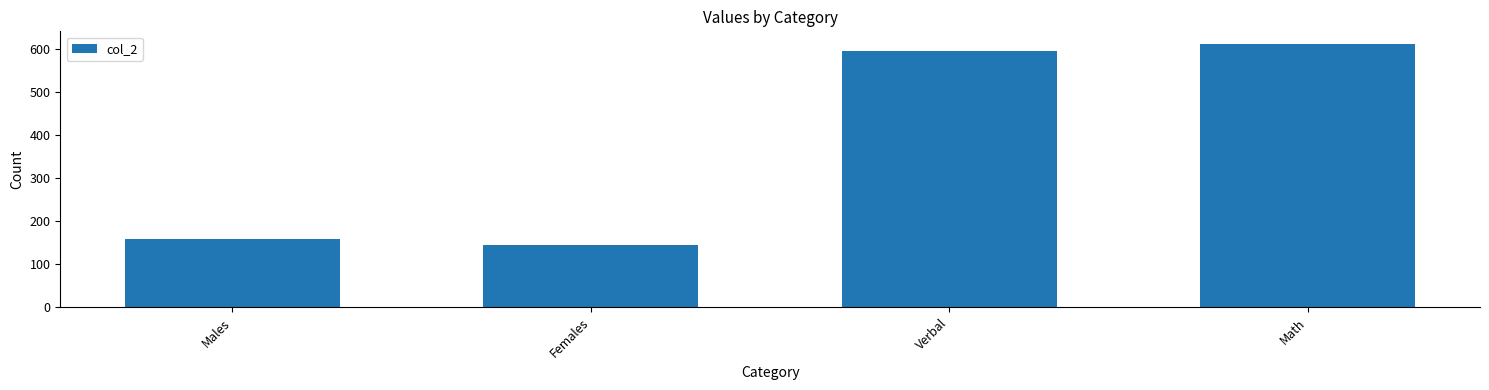

What is the approximate value at Verbal?

595.3